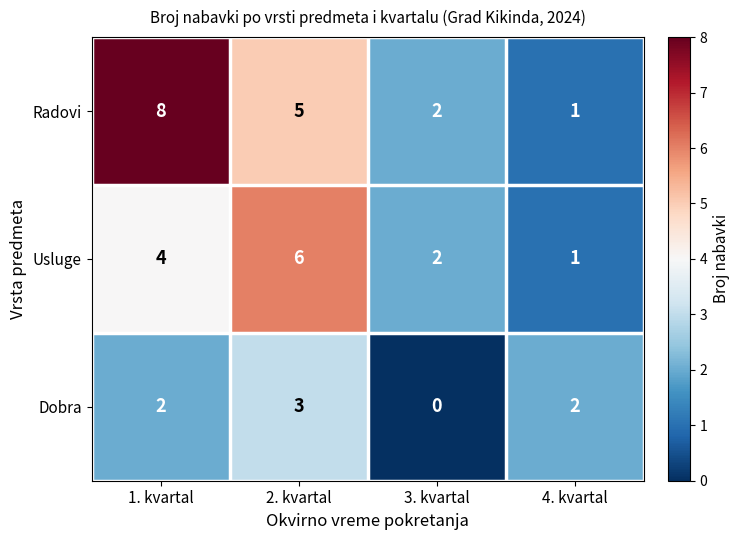

Which series changed the most between 2. kvartal and 4. kvartal?

Usluge